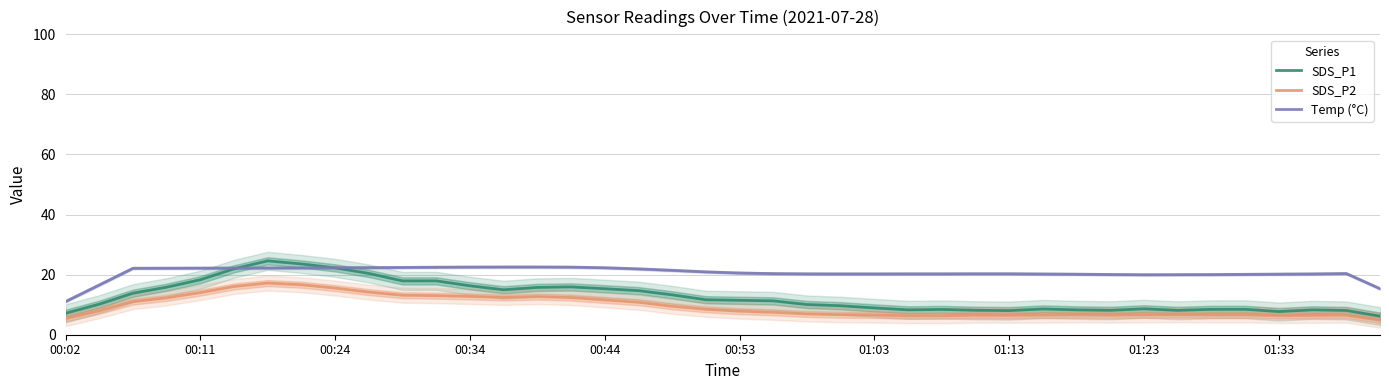

How many distinct data groups are displayed?

3